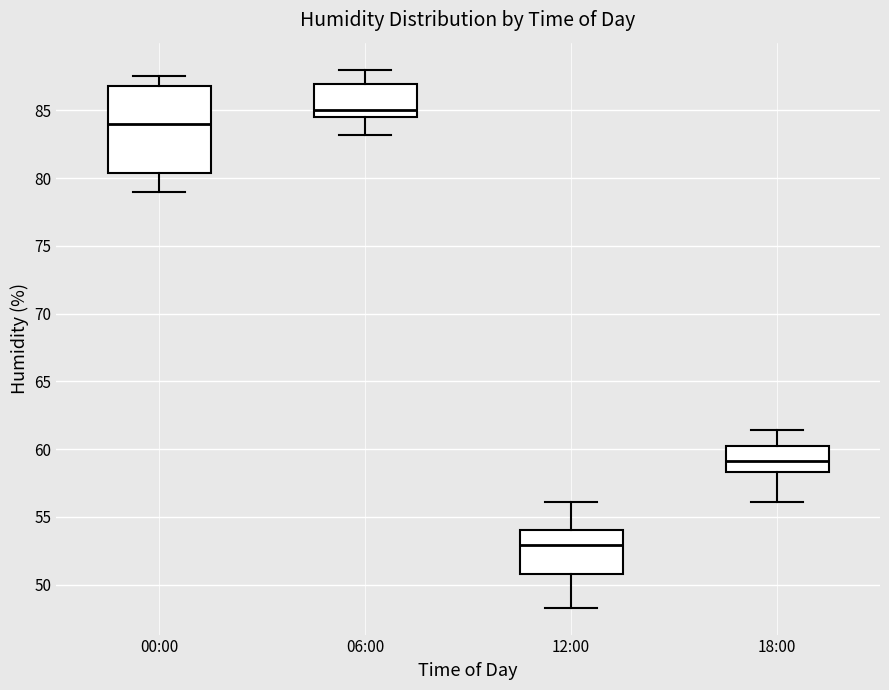

Which box is the tallest, from its lower edge to its upper edge?

00:00